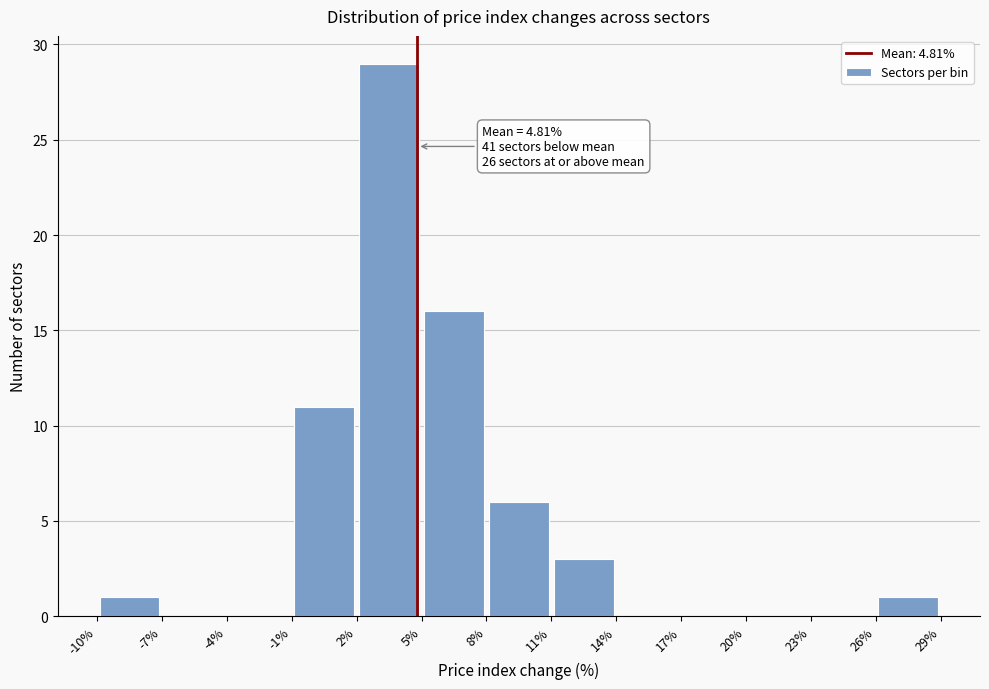

Which range on the x-axis has the tallest bar?

2% to 5%